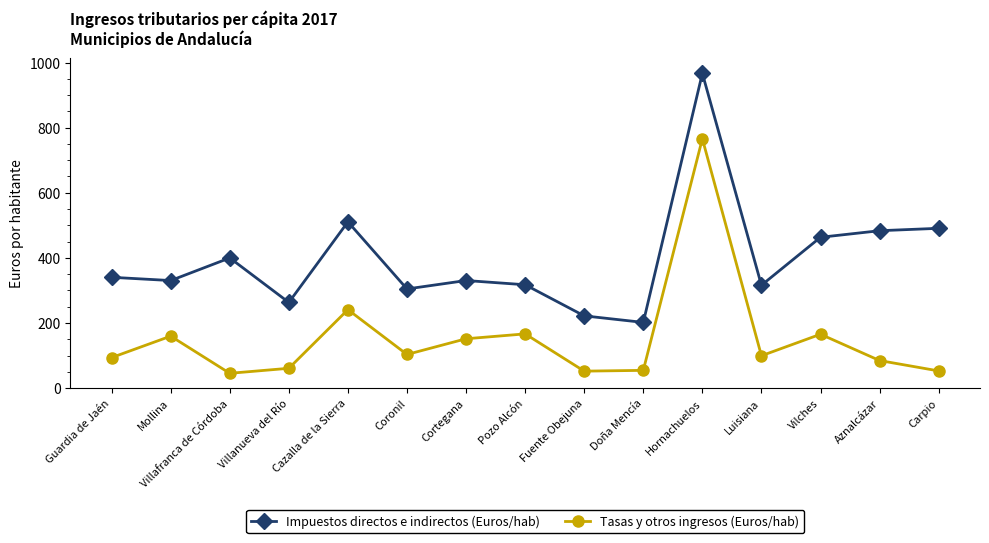

What is the maximum value shown in the chart?

966.9